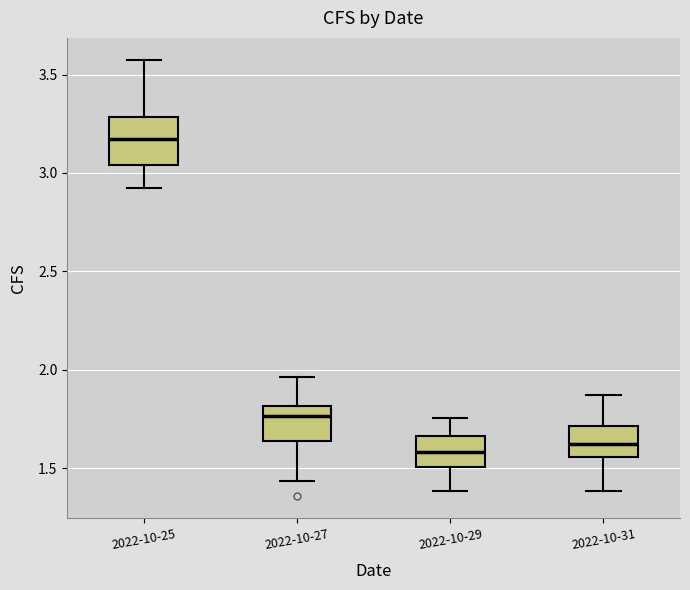

Reading left to right, read every box against the y-axis: the position of its median line, the range the box covers, and the ends of its whiskers. The values are not printed on the chart, so give them approximately, as read against the axis.

2022-10-25: median 3.15, box 3.05 to 3.30, whiskers 2.90 to 3.60
2022-10-27: median 1.75, box 1.65 to 1.80, whiskers 1.45 to 1.95
2022-10-29: median 1.60, box 1.50 to 1.65, whiskers 1.40 to 1.75
2022-10-31: median 1.60, box 1.55 to 1.70, whiskers 1.40 to 1.85